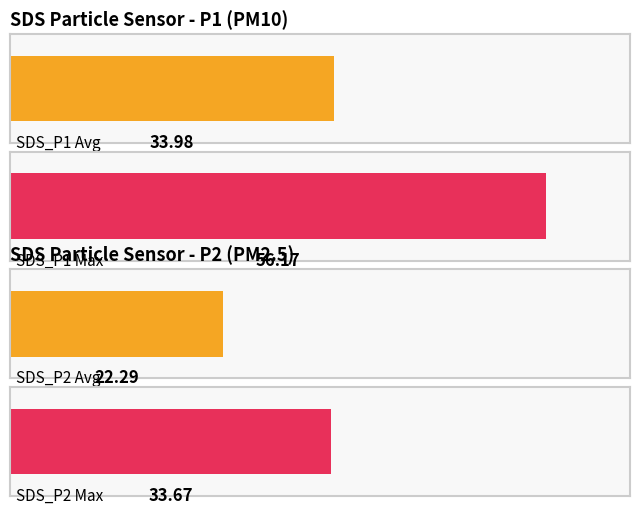

Which series has the widest spread of values?

SDS_P1